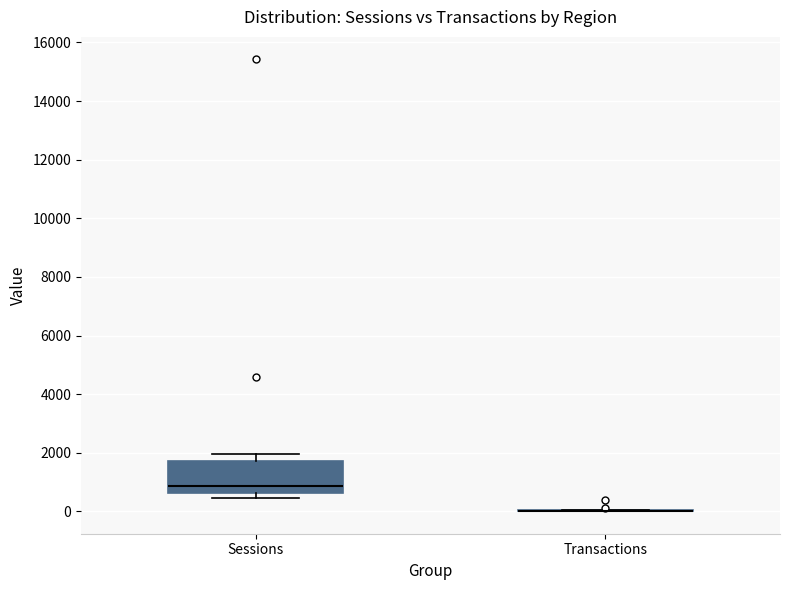

Reading left to right, read every box against the y-axis: the position of its median line, the range the box covers, and the ends of its whiskers. The values are not printed on the chart, so give them approximately, as read against the axis.

Sessions: median 800, box 600 to 1800, whiskers 400 to 2000
Transactions: box collapsed to a line at 0, whiskers 0 to 0